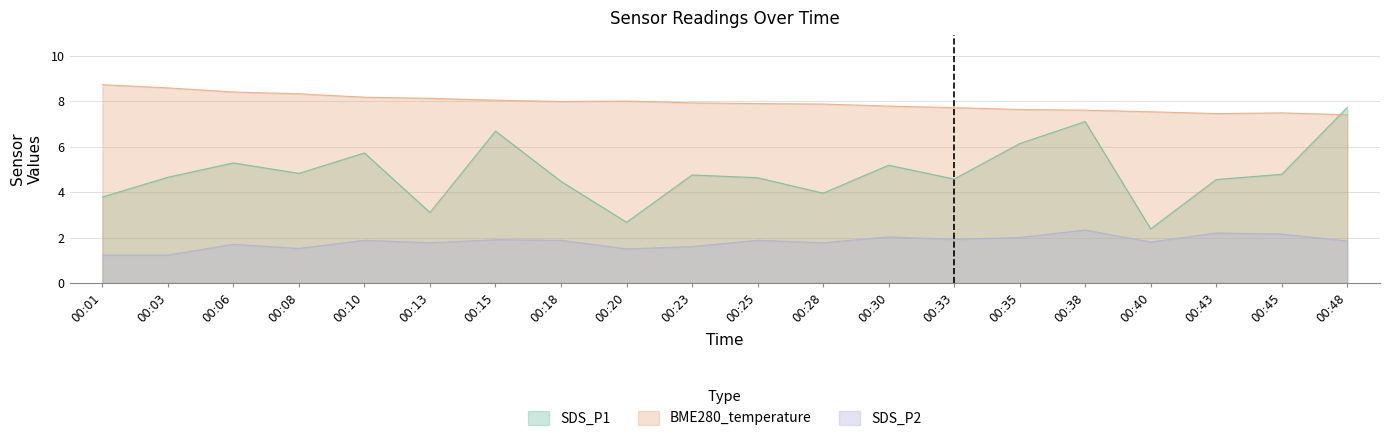

List the series in order of their peak value, lowest first.

SDS_P2, SDS_P1, BME280_temperature